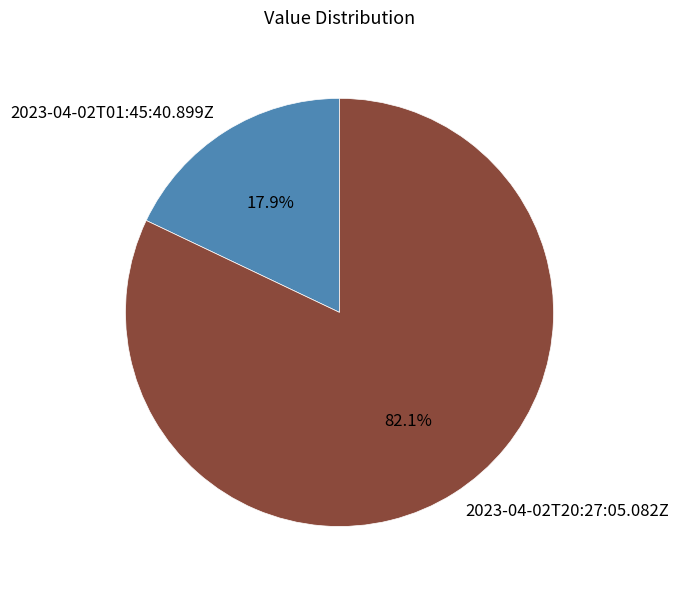

Is 2023-04-02T20:27:05.082Z the majority of the pie?

Yes